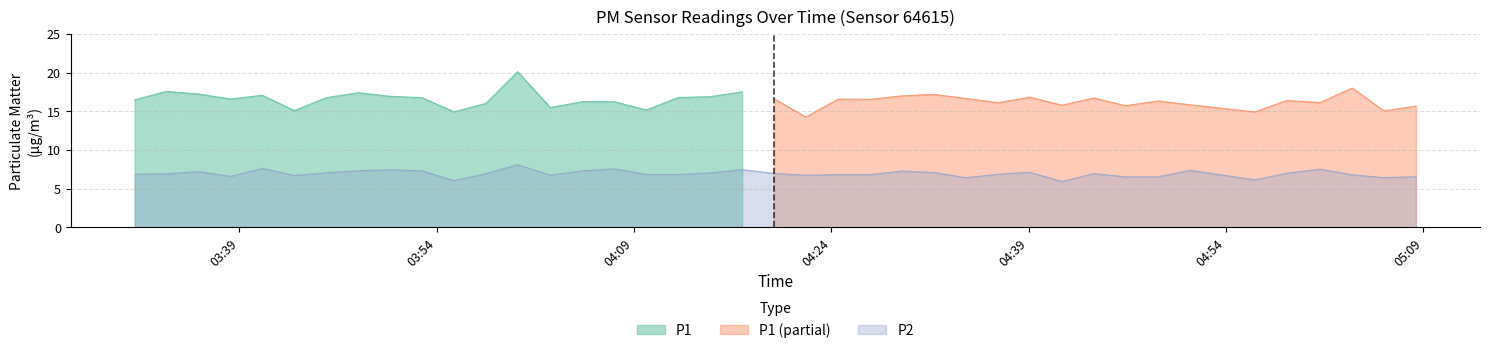

What is the lowest value of the P2 series?

5.9